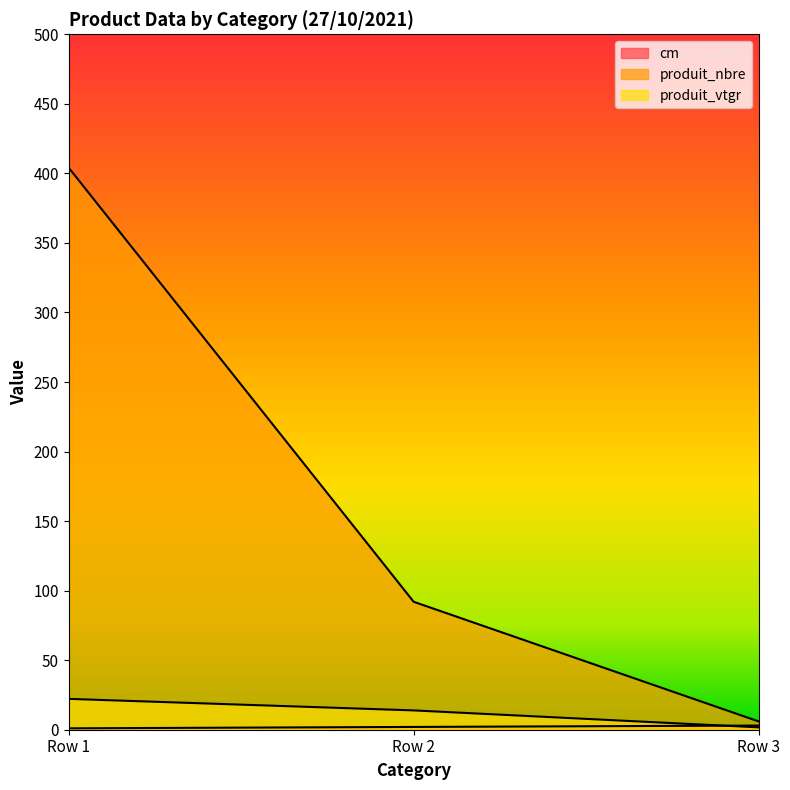

What is the smallest value displayed?

1.0